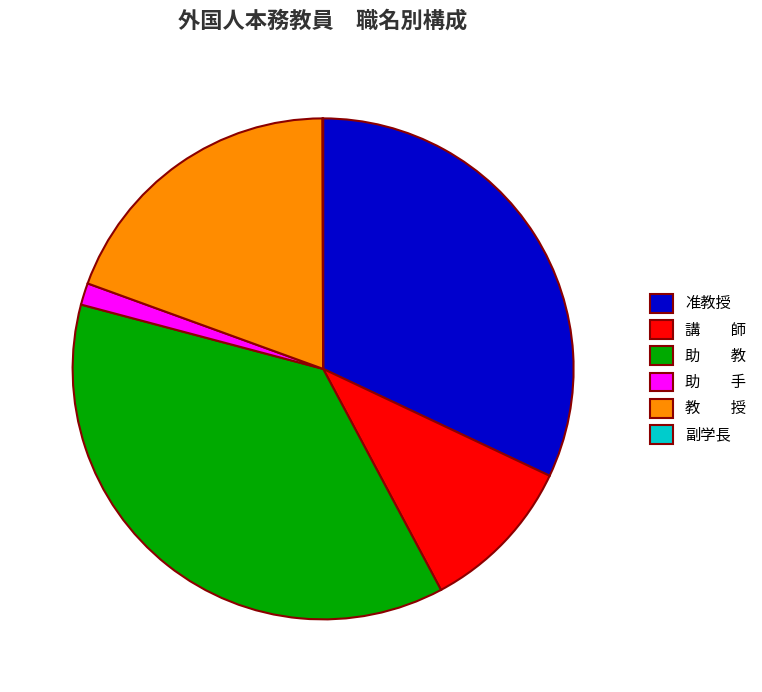

Is the sum of 助 手 and 助 教 greater than half?

No